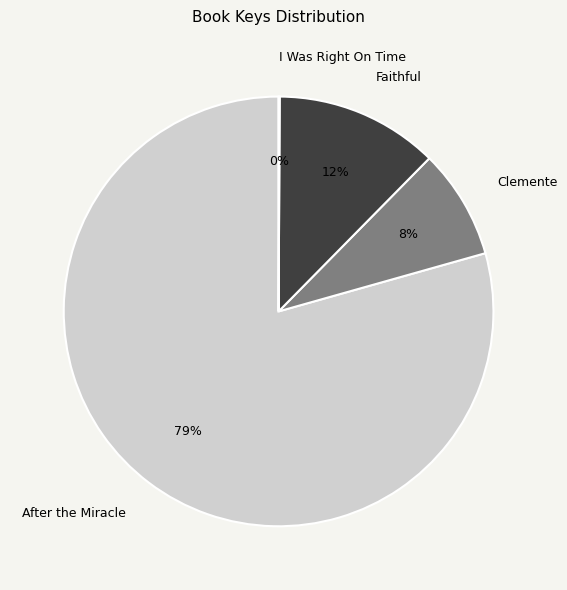

To the nearest percent, what portion does Clemente represent?

8%